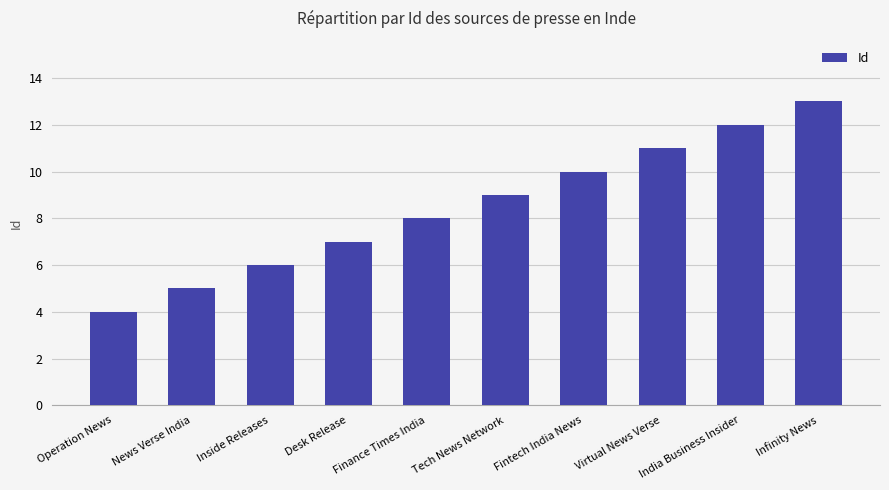

At which category does the chart reach its minimum across all series?

Operation News